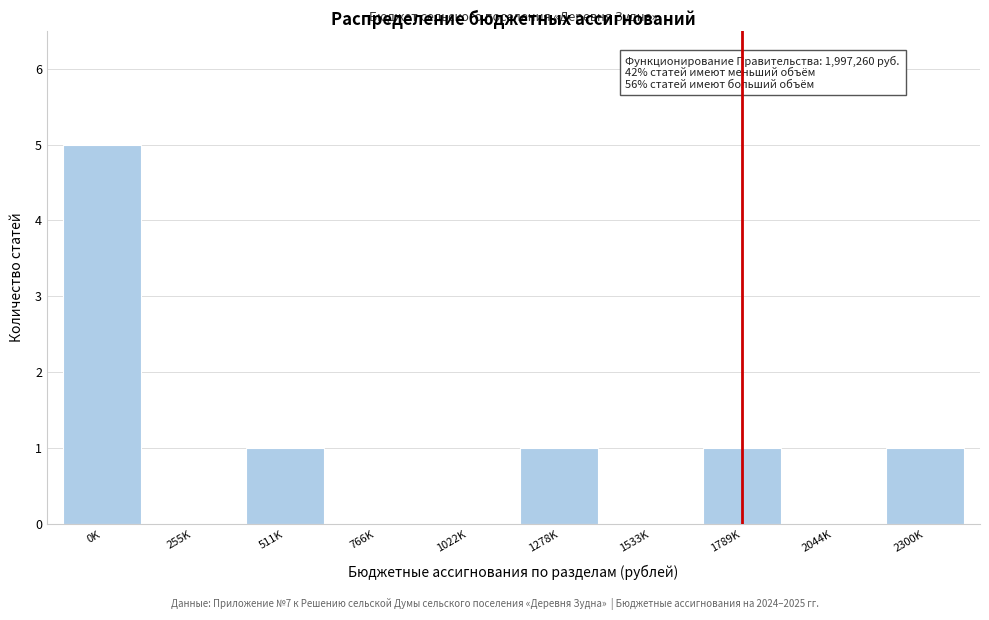

Reading left to right, list all the values displayed in this chart.

0K=5	255K=0	511K=1	766K=0	1022K=0	1278K=1	1533K=0	1789K=1	2044K=0	2300K=1